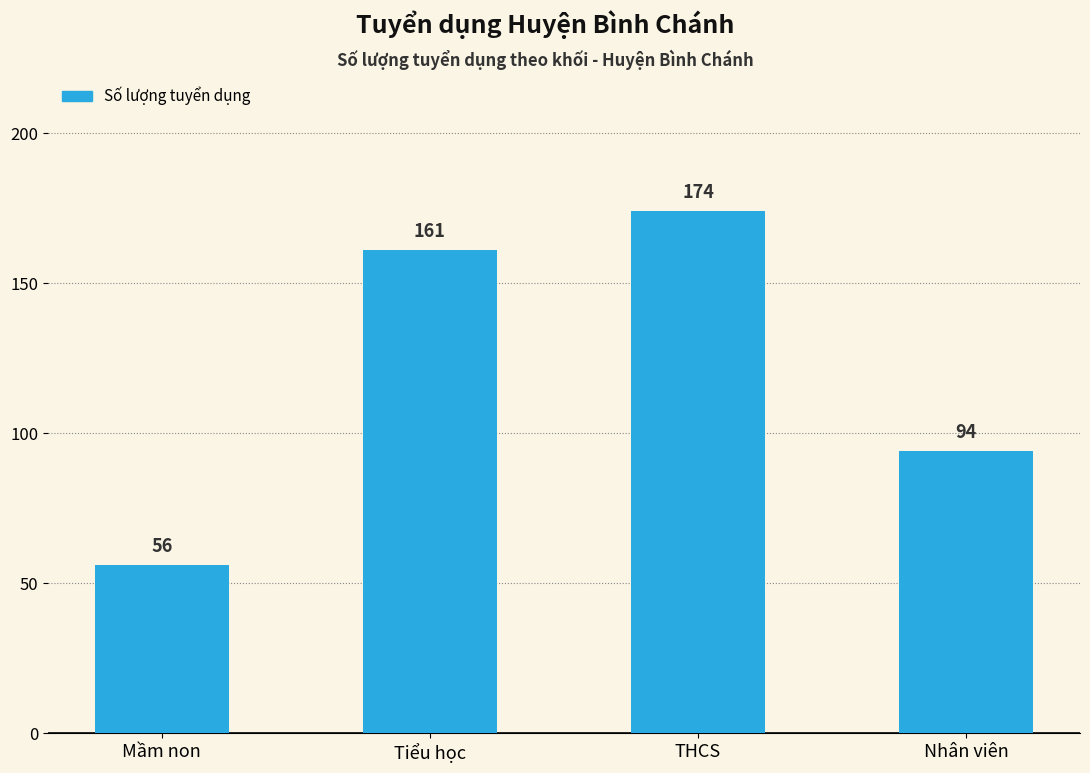

What is the label of the 2nd bar from the right?

THCS